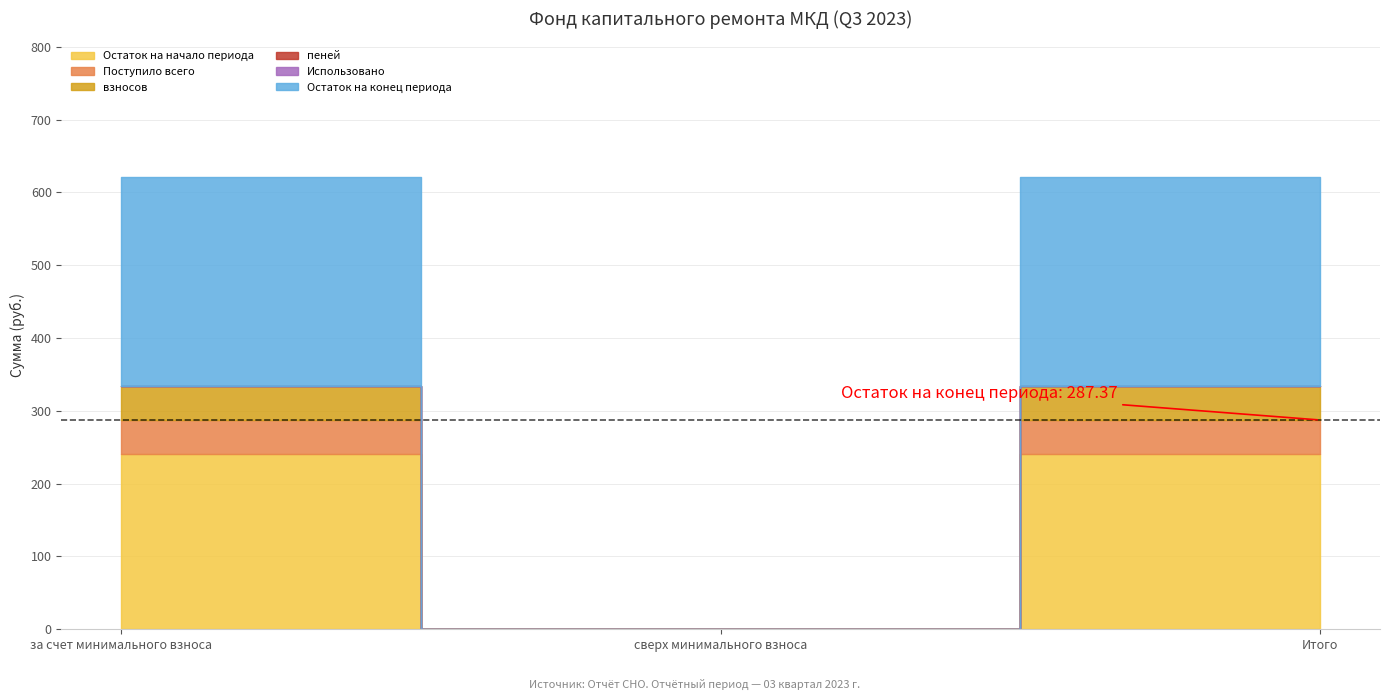

At how many categories does at least one series exceed 185?

2